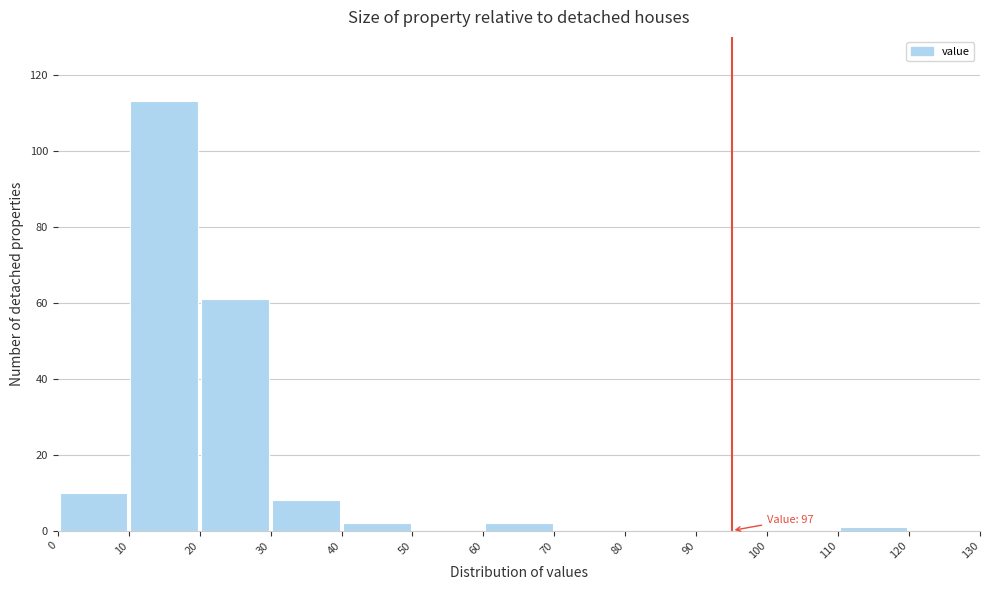

Which range on the x-axis has the tallest bar?

10 to 20